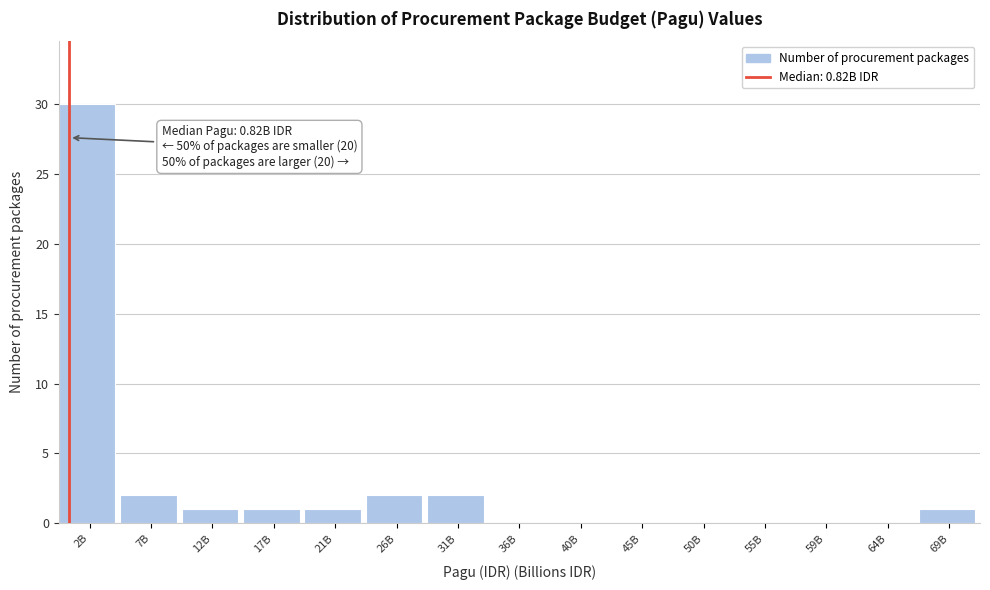

Reading left to right, what are all the values shown in this chart?

2B=30	7B=2	12B=1	17B=1	21B=1	26B=2	31B=2	36B=0	40B=0	45B=0	50B=0	55B=0	59B=0	64B=0	69B=1